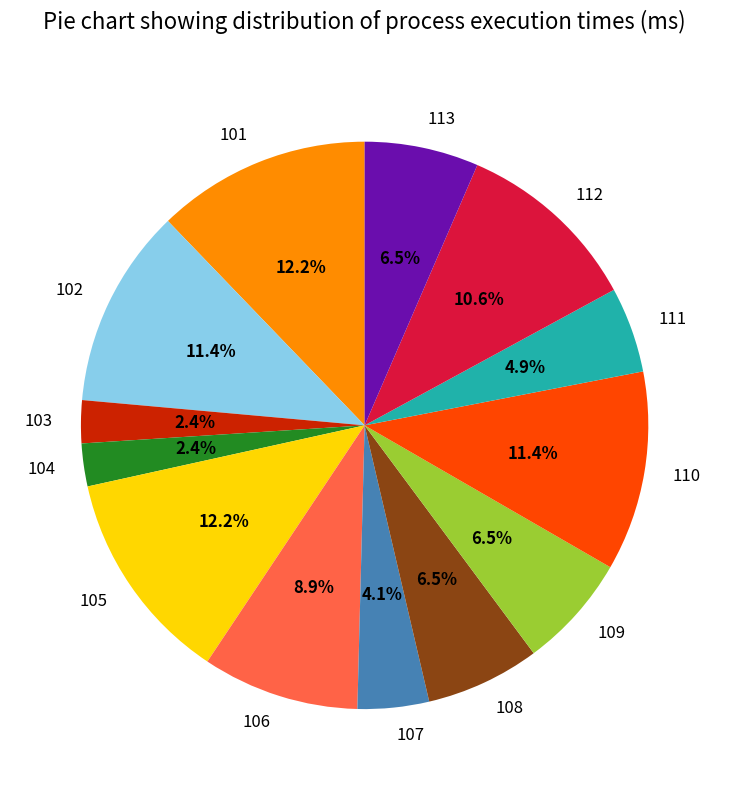

Which has a higher value, 113 or 107?

113